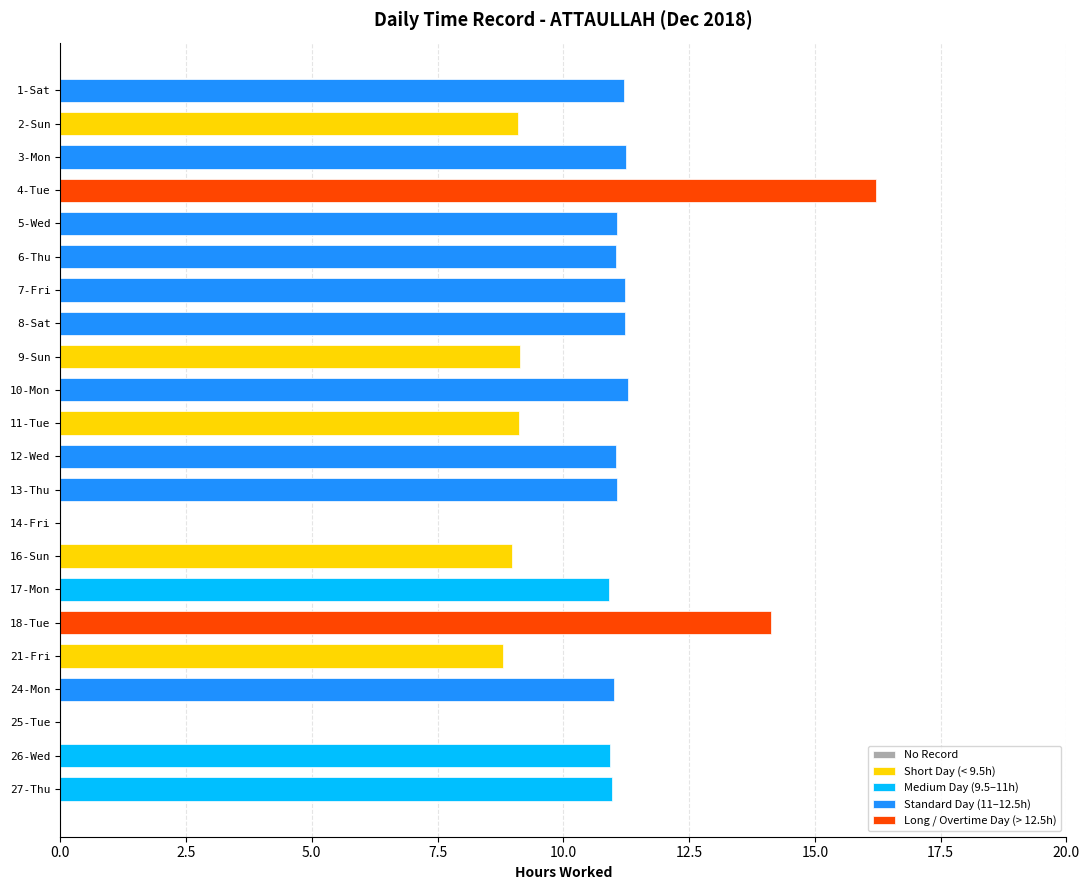

What value does the data have at 4-Tue?

16.2